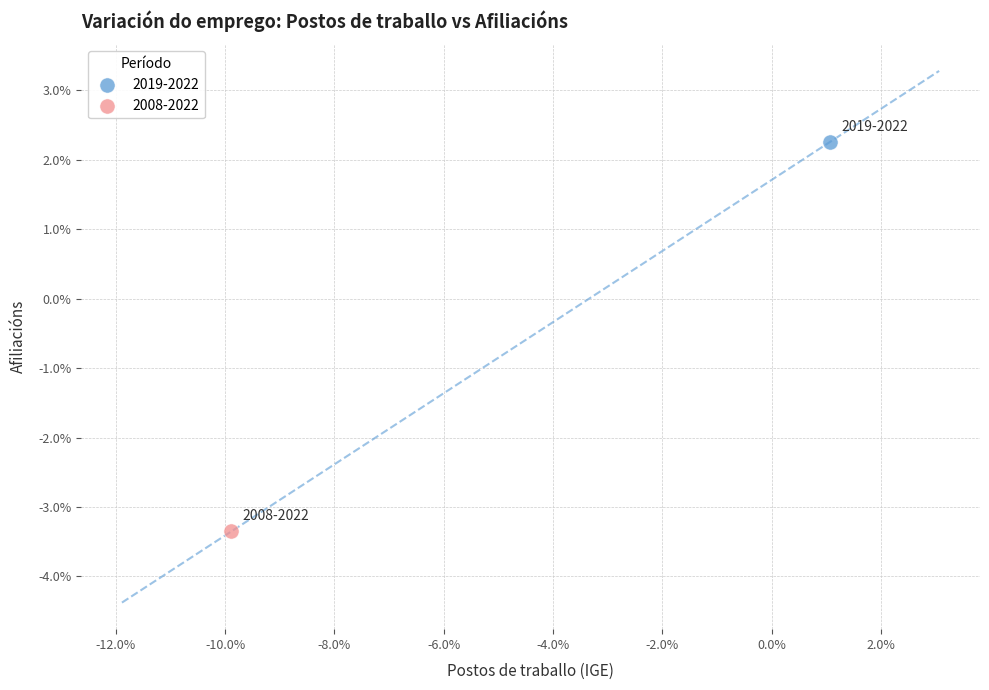

Which series contains the highest Y value?

2019-2022